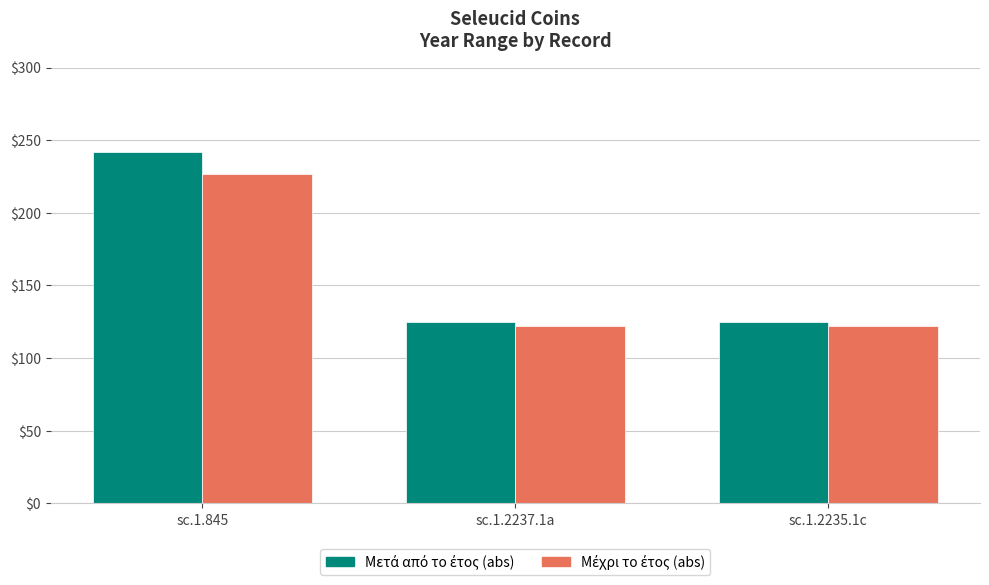

What is the smallest value displayed?

122